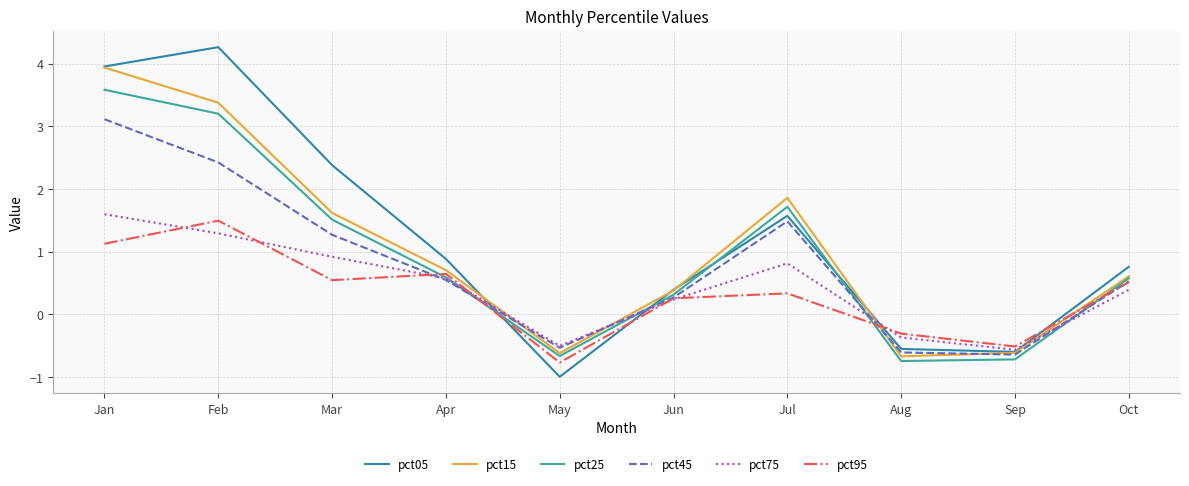

The pct15 series shows -0.6 at Sep. True or false?

True